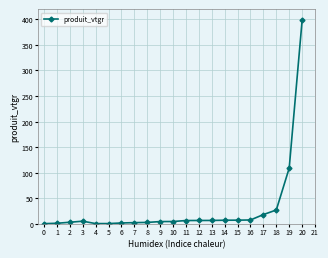

Is it true that the value at 4 is 0.7?

True